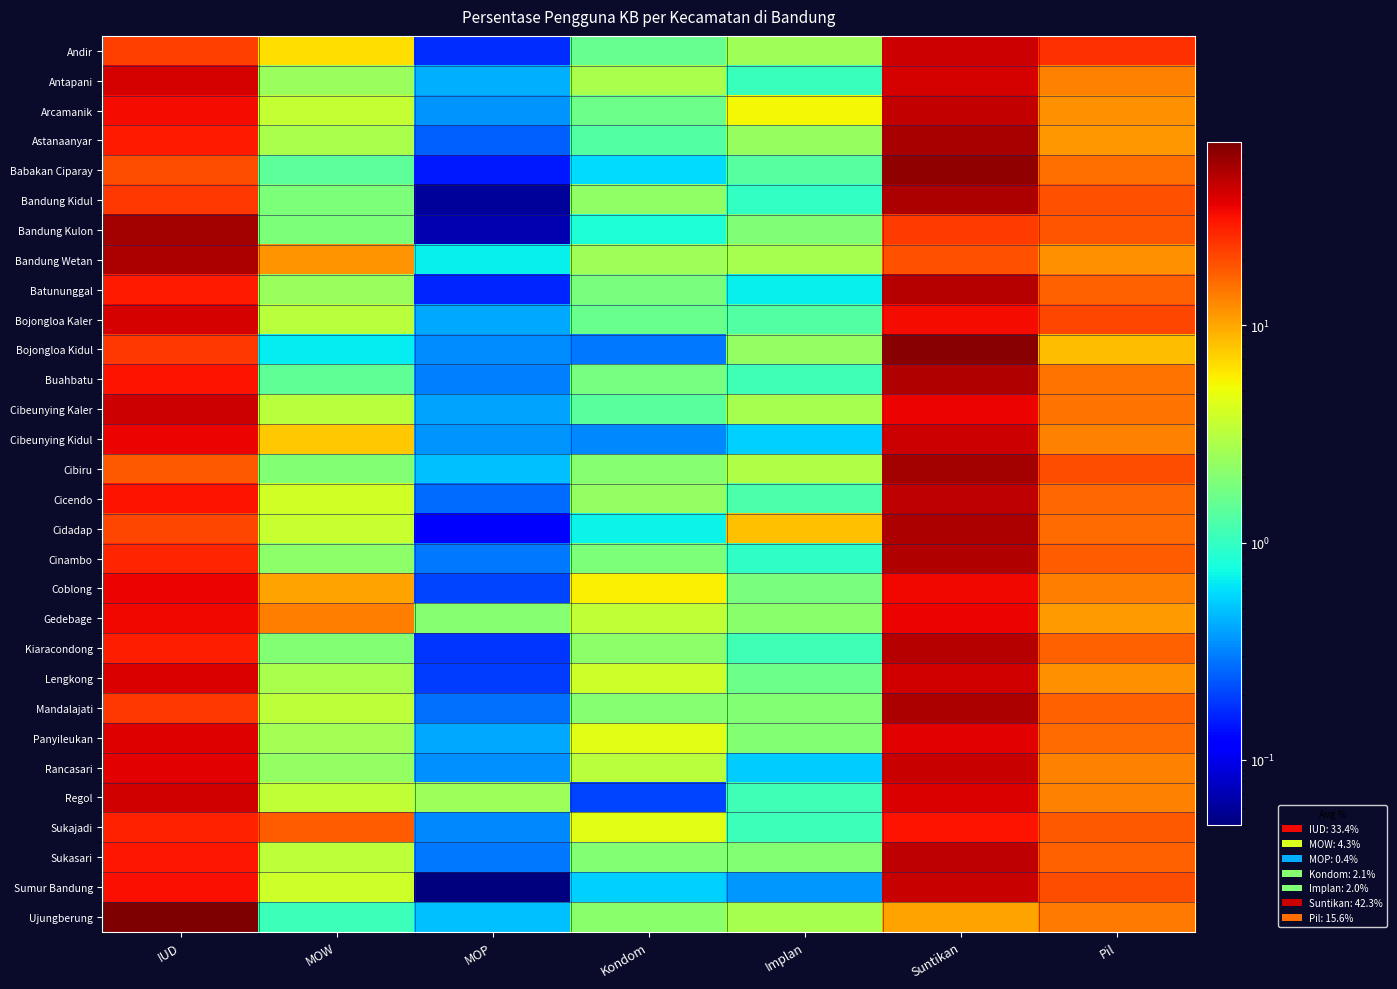

Reading left to right, list all the values displayed in this chart.

Andir: IUD=22.1	MOW=6.6	MOP=0.2	Kondom=1.6	Implan=2.6	Suntikan=41.9	Pil=25.0
Antapani: IUD=39.9	MOW=2.4	MOP=0.4	Kondom=2.8	Implan=1.1	Suntikan=40.2	Pil=13.1
Arcamanik: IUD=33.1	MOW=3.5	MOP=0.4	Kondom=1.6	Implan=5.4	Suntikan=44.1	Pil=11.8
Astanaanyar: IUD=29.4	MOW=2.8	MOP=0.2	Kondom=1.3	Implan=2.4	Suntikan=52.7	Pil=11.2
Babakan Ciparay: IUD=19.7	MOW=1.4	MOP=0.1	Kondom=0.6	Implan=1.4	Suntikan=61.3	Pil=15.5
Bandung Kidul: IUD=23.2	MOW=1.9	MOP=0.1	Kondom=2.3	Implan=1.0	Suntikan=52.3	Pil=19.2
Bandung Kulon: IUD=54.0	MOW=1.9	MOP=0.1	Kondom=0.8	Implan=1.9	Suntikan=22.7	Pil=18.5
Bandung Wetan: IUD=51.5	MOW=11.4	MOP=0.7	Kondom=2.6	Implan=2.7	Suntikan=19.1	Pil=12.0
Batununggal: IUD=29.5	MOW=2.5	MOP=0.2	Kondom=1.8	Implan=0.7	Suntikan=48.2	Pil=17.2
Bojongloa Kaler: IUD=39.7	MOW=3.2	MOP=0.4	Kondom=1.6	Implan=1.3	Suntikan=33.2	Pil=20.6
Bojongloa Kidul: IUD=23.3	MOW=0.7	MOP=0.3	Kondom=0.3	Implan=2.3	Suntikan=64.6	Pil=8.5
Buahbatu: IUD=30.8	MOW=1.5	MOP=0.3	Kondom=1.8	Implan=1.1	Suntikan=49.6	Pil=14.9
Cibeunying Kaler: IUD=42.5	MOW=3.2	MOP=0.4	Kondom=1.4	Implan=2.7	Suntikan=34.7	Pil=15.1
Cibeunying Kidul: IUD=35.2	MOW=7.7	MOP=0.4	Kondom=0.3	Implan=0.5	Suntikan=42.8	Pil=13.1
Cibiru: IUD=18.3	MOW=2.0	MOP=0.5	Kondom=2.1	Implan=3.0	Suntikan=54.5	Pil=19.6
Cicendo: IUD=30.7	MOW=3.9	MOP=0.3	Kondom=2.3	Implan=1.2	Suntikan=45.5	Pil=16.1
Cidadap: IUD=20.6	MOW=3.6	MOP=0.1	Kondom=0.7	Implan=8.2	Suntikan=51.0	Pil=15.8
Cinambo: IUD=26.7	MOW=2.2	MOP=0.3	Kondom=1.9	Implan=0.9	Suntikan=50.2	Pil=17.9
Coblong: IUD=34.9	MOW=10.2	MOP=0.2	Kondom=5.7	Implan=1.8	Suntikan=33.7	Pil=13.5
Gedebage: IUD=33.6	MOW=13.5	MOP=2.1	Kondom=3.5	Implan=2.1	Suntikan=34.4	Pil=10.9
Kiaracondong: IUD=28.6	MOW=2.0	MOP=0.2	Kondom=2.2	Implan=1.1	Suntikan=48.8	Pil=17.1
Lengkong: IUD=38.9	MOW=2.8	MOP=0.2	Kondom=3.8	Implan=1.6	Suntikan=40.8	Pil=11.9
Mandalajati: IUD=23.5	MOW=3.3	MOP=0.3	Kondom=2.0	Implan=2.0	Suntikan=51.9	Pil=17.0
Panyileukan: IUD=37.4	MOW=2.6	MOP=0.4	Kondom=4.5	Implan=2.0	Suntikan=37.2	Pil=15.8
Rancasari: IUD=36.8	MOW=2.3	MOP=0.3	Kondom=3.3	Implan=0.5	Suntikan=43.4	Pil=13.4
Regol: IUD=40.8	MOW=3.4	MOP=2.5	Kondom=0.2	Implan=1.1	Suntikan=38.8	Pil=13.1
Sukajadi: IUD=27.5	MOW=17.7	MOP=0.3	Kondom=4.5	Implan=1.1	Suntikan=30.9	Pil=18.1
Sukasari: IUD=29.7	MOW=3.4	MOP=0.3	Kondom=2.0	Implan=2.0	Suntikan=45.5	Pil=17.2
Sumur Bandung: IUD=31.6	MOW=3.8	MOP=0.1	Kondom=0.5	Implan=0.4	Suntikan=43.8	Pil=19.9
Ujungberung: IUD=69.4	MOW=1.1	MOP=0.5	Kondom=2.1	Implan=2.8	Suntikan=10.2	Pil=14.1